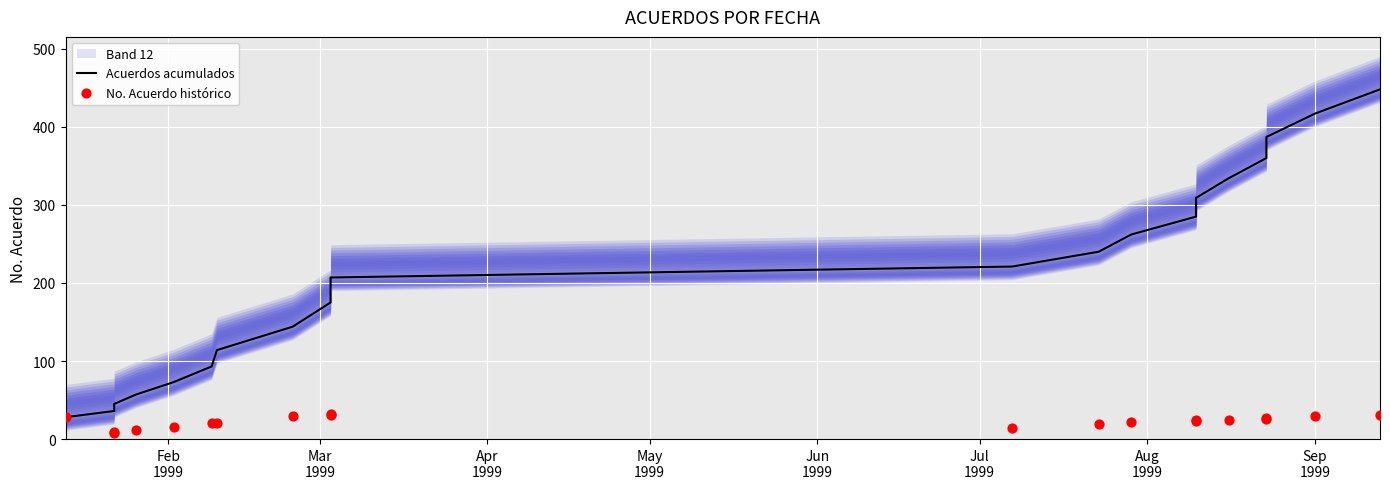

What are all the series names shown in the legend?

Acuerdos acumulados, No. Acuerdo histórico